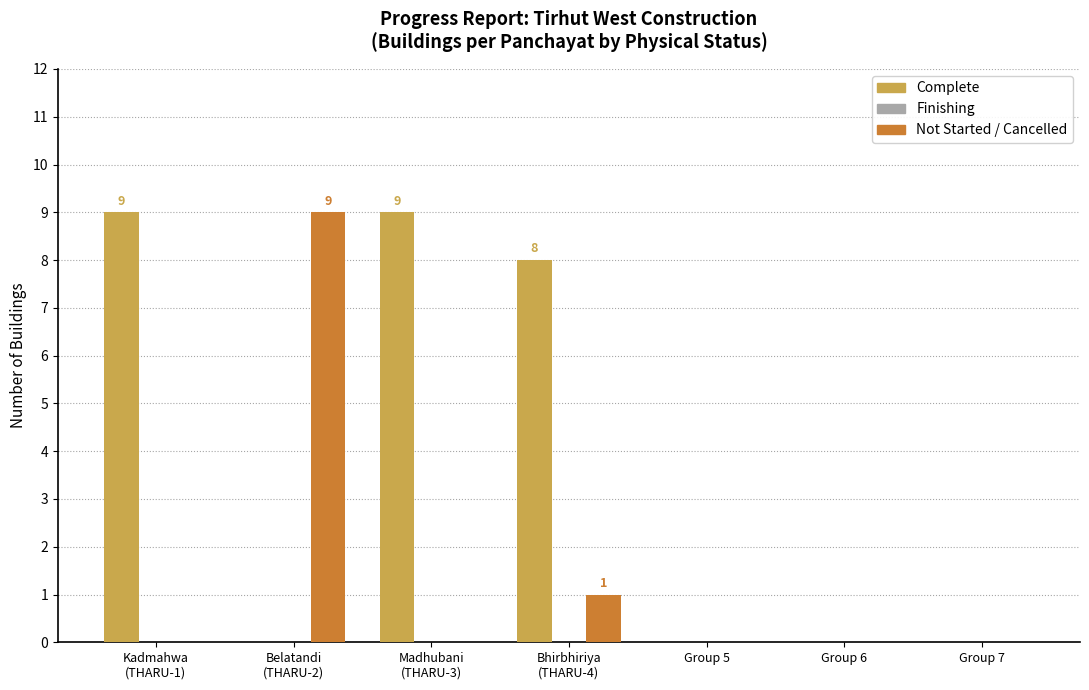

Count the Not Started / Cancelled values in the range 0 to 1.

6